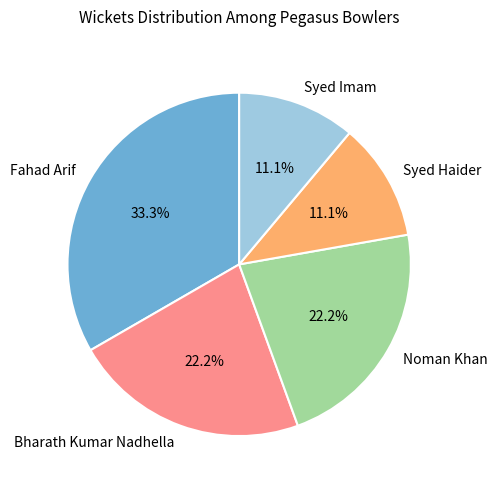

What is the largest slice in the pie chart?

Fahad Arif